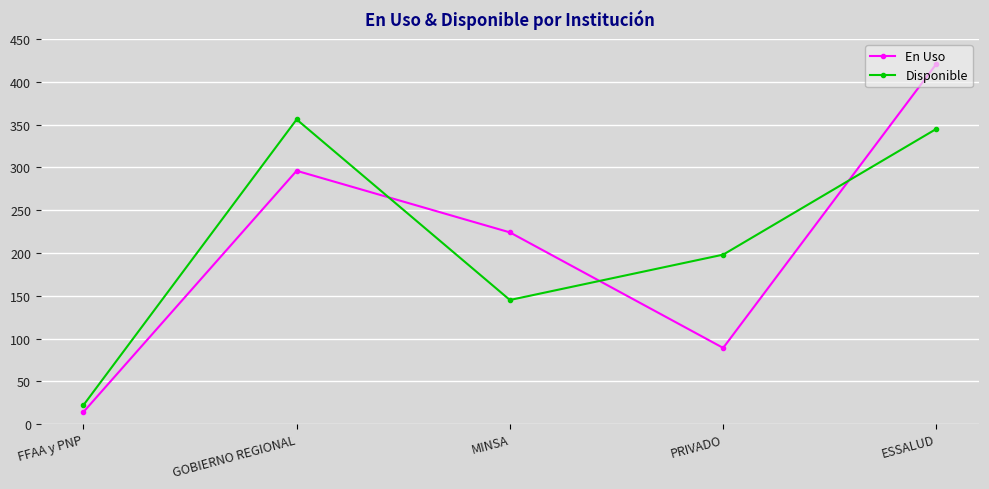

Where is Disponible nearest to the value 189?

PRIVADO